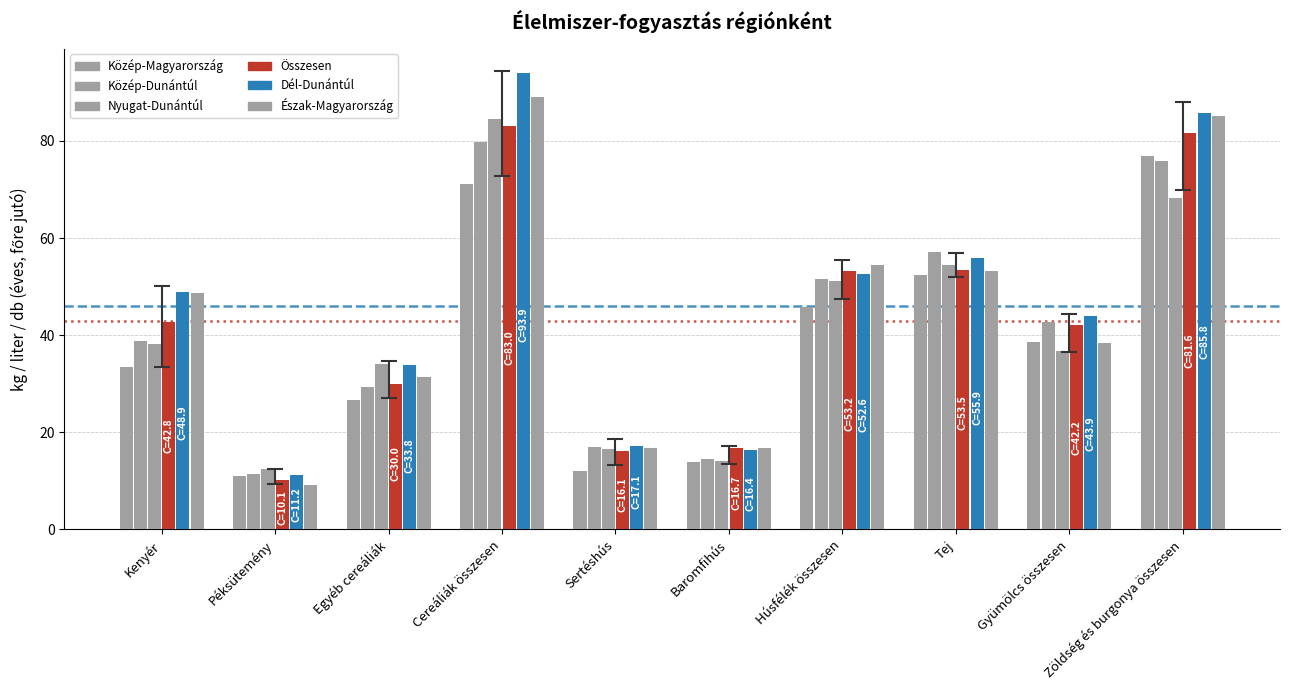

What is the difference between the second highest and second lowest values in the Összesen series?

65.5